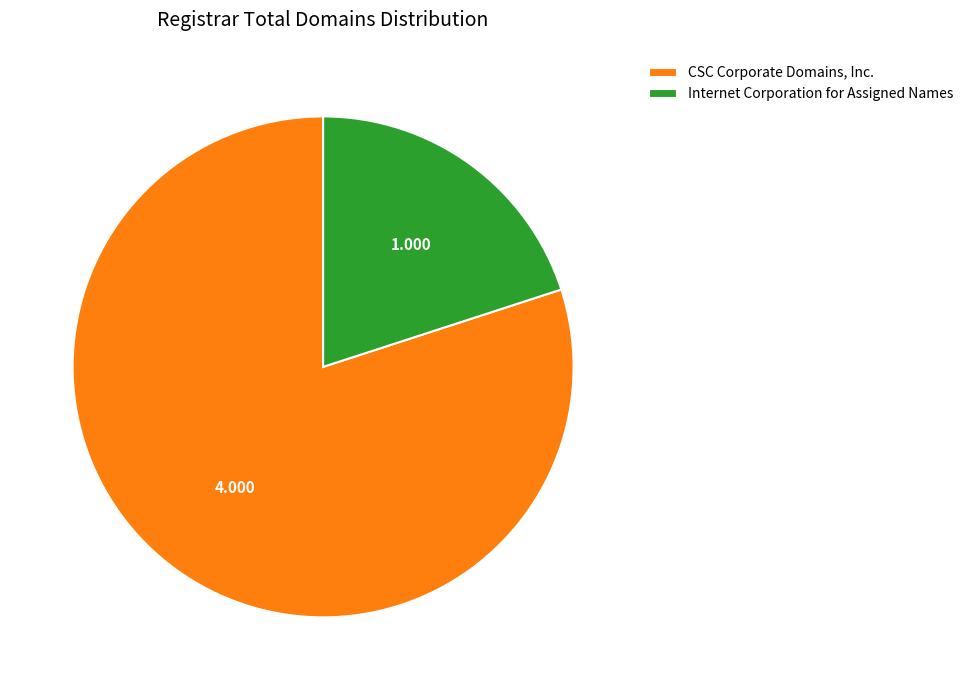

Which category accounts for the majority?

CSC Corporate Domains, Inc.